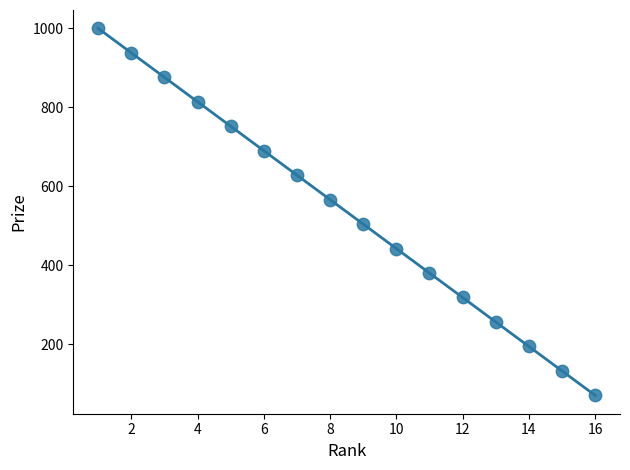

What is the range of Y values (max minus min)?

930